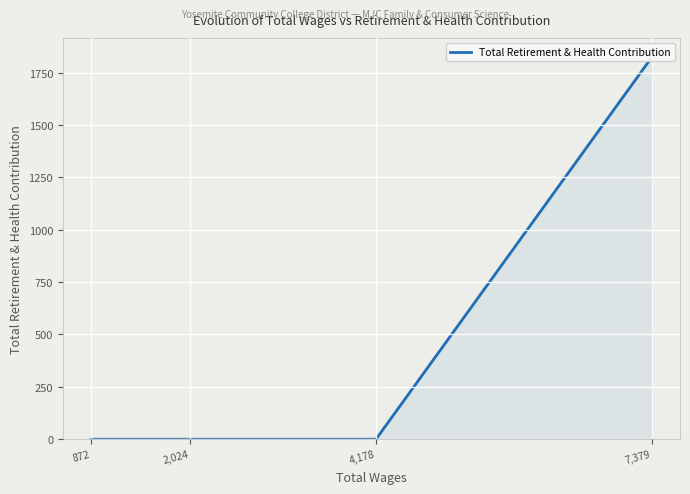

What is the greatest value displayed?

1824